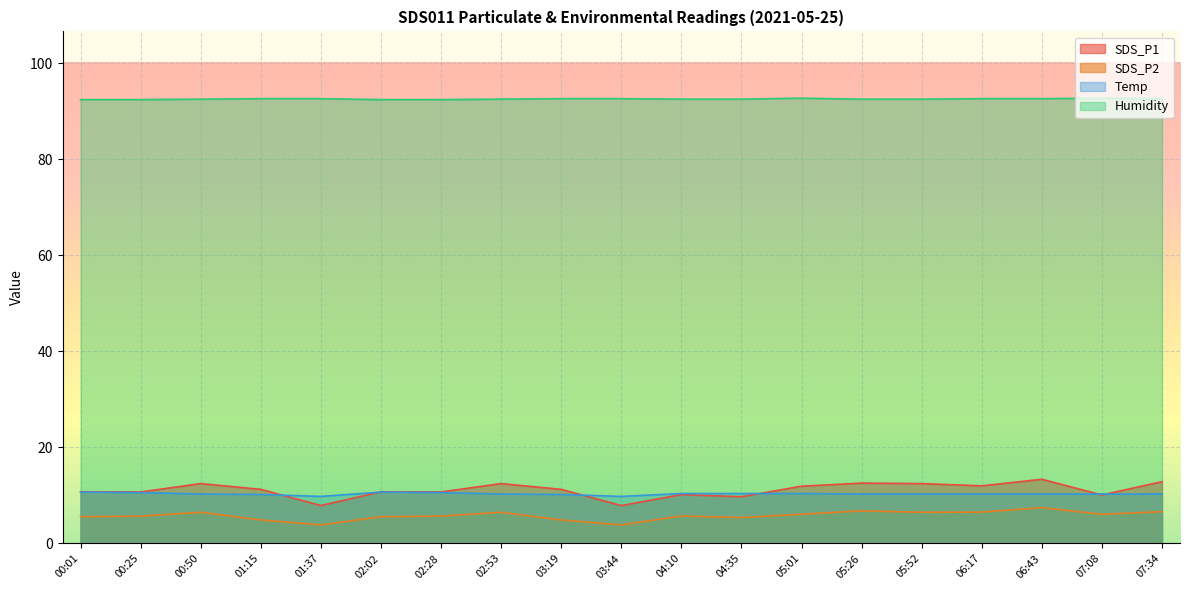

What position from the left is 01:37?

5